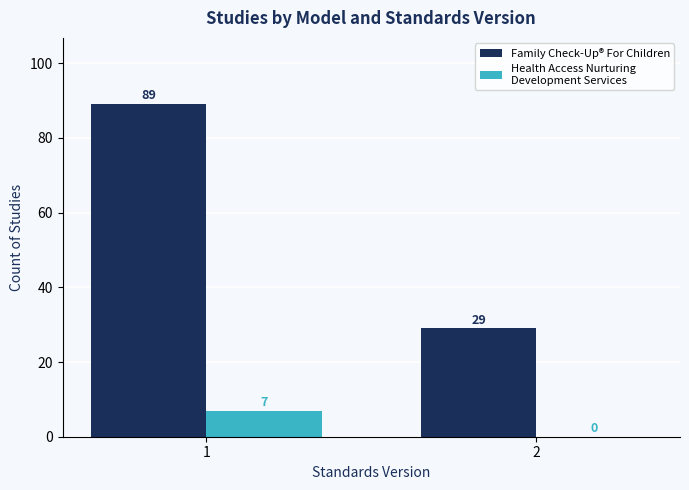

What is the total value across all series at 2?

29